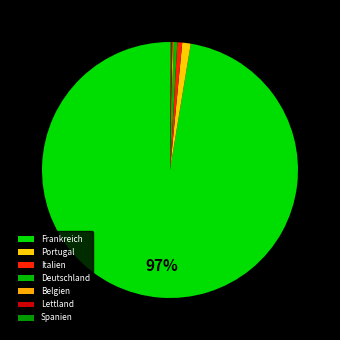

Count the number of slices in the pie.

7